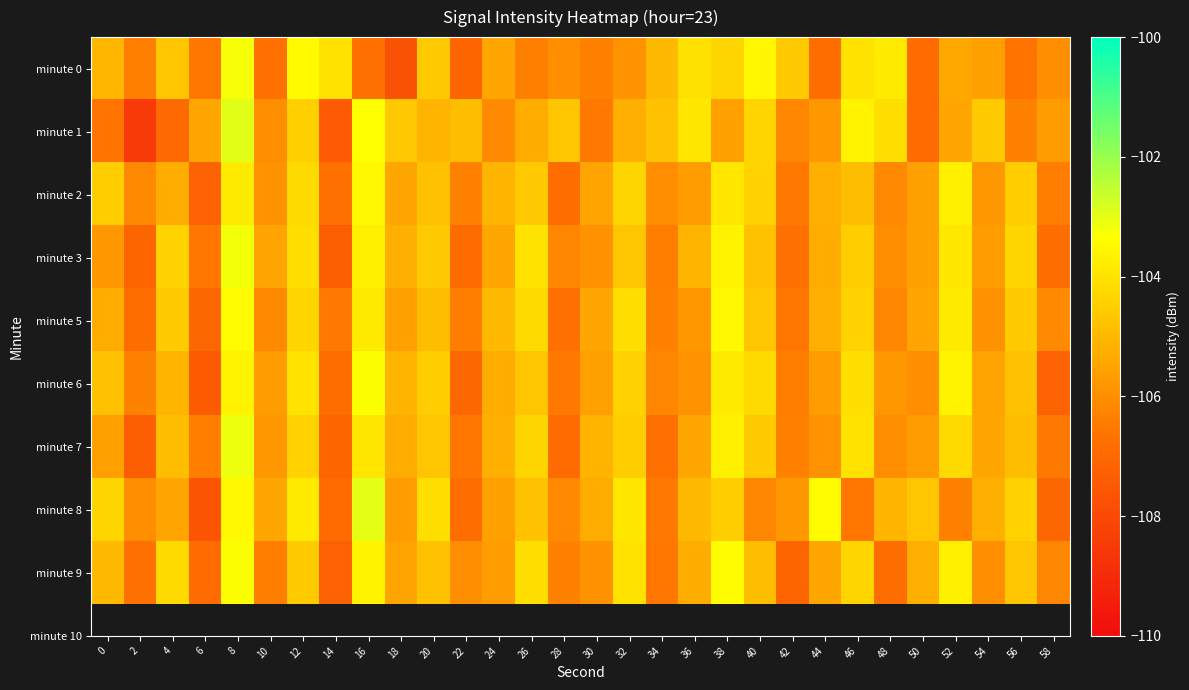

What is the total value across all series at 20?

-942.1